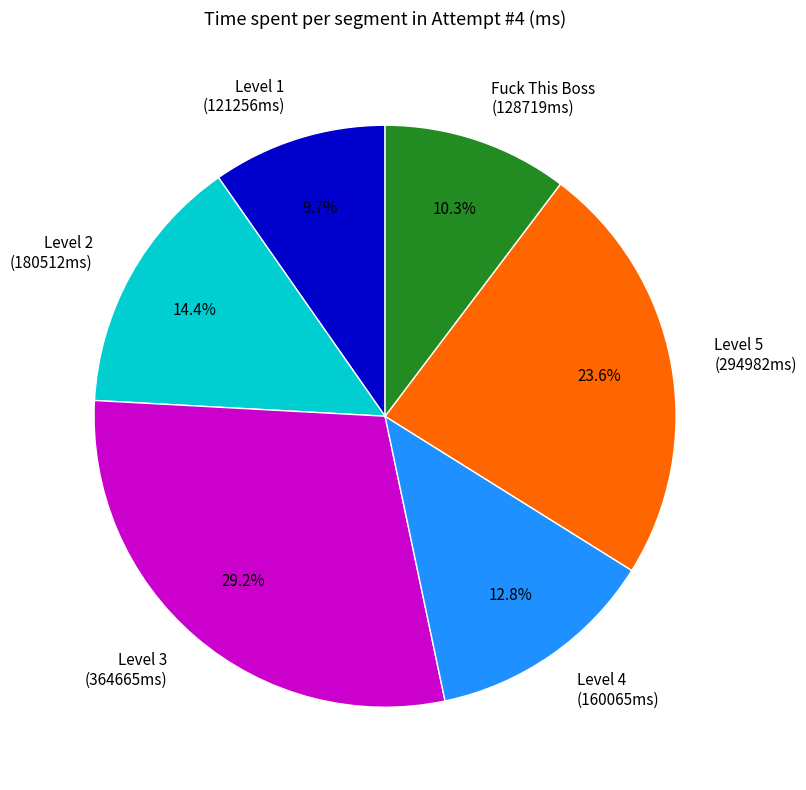

To the nearest percent, what portion does Level 2 represent?

14%